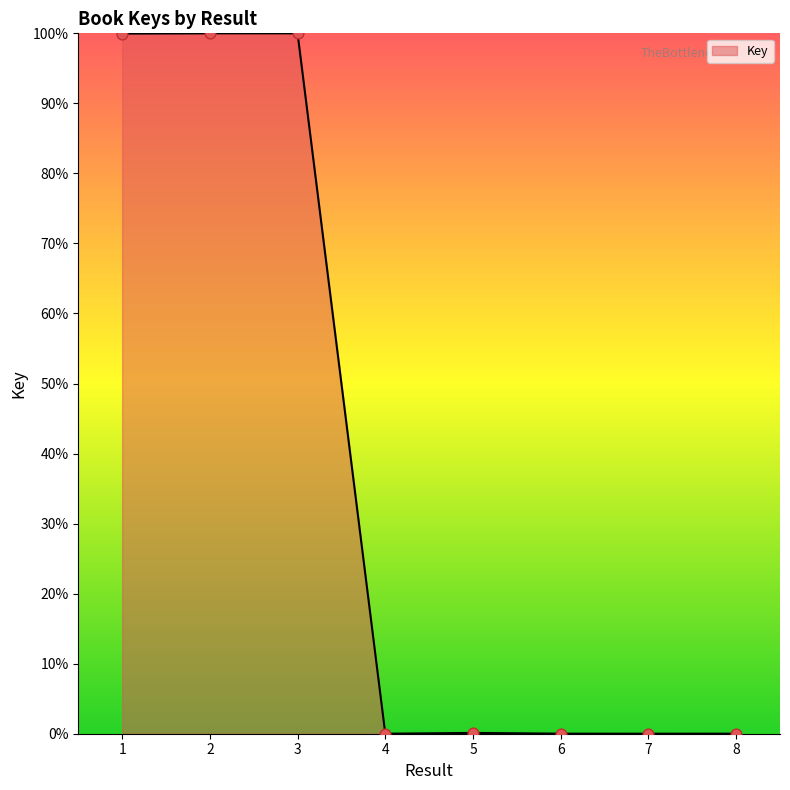

What is the change in value from 4 to 5?

+0.1